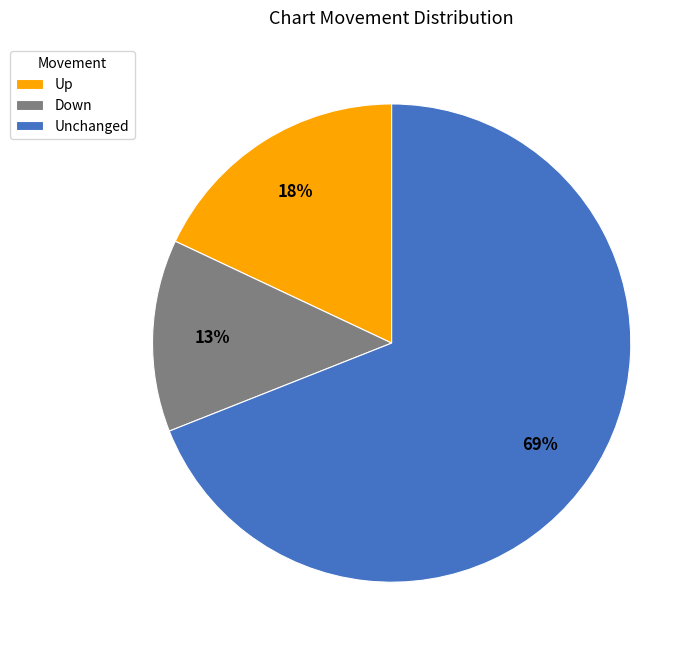

Which slice is the smallest?

Down